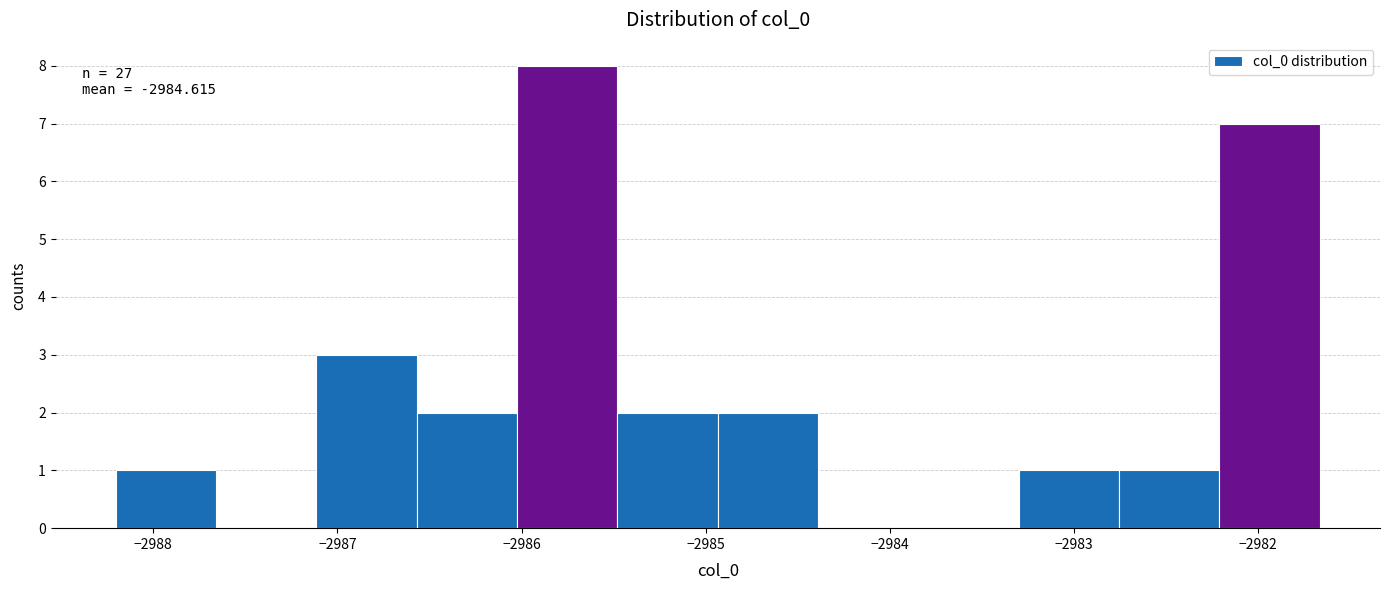

Which range on the x-axis has the tallest bar?

-2986.0 to -2985.5